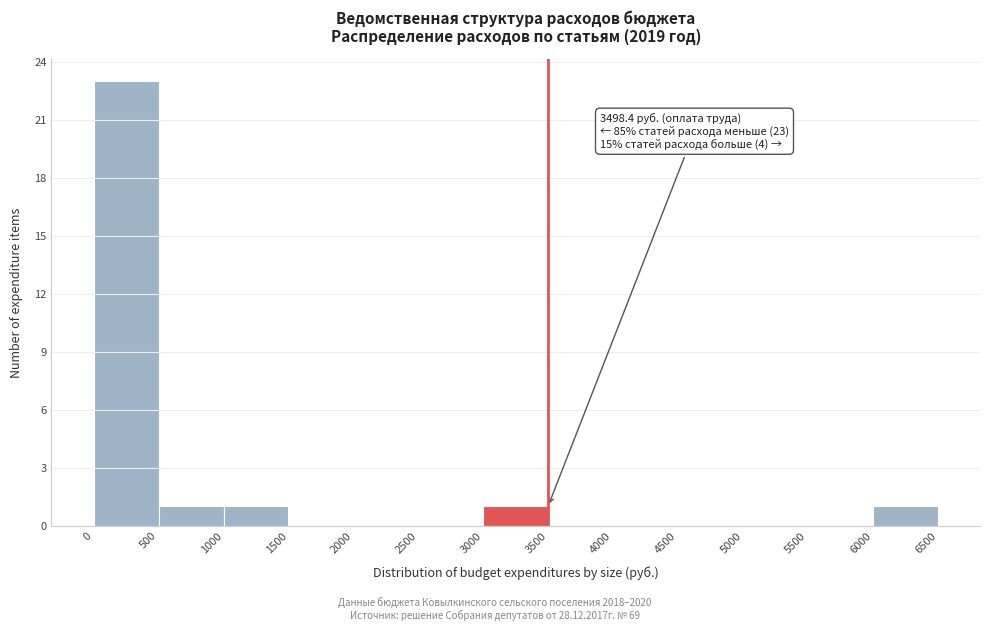

Over which range of the x-axis is the bar tallest?

0 to 500